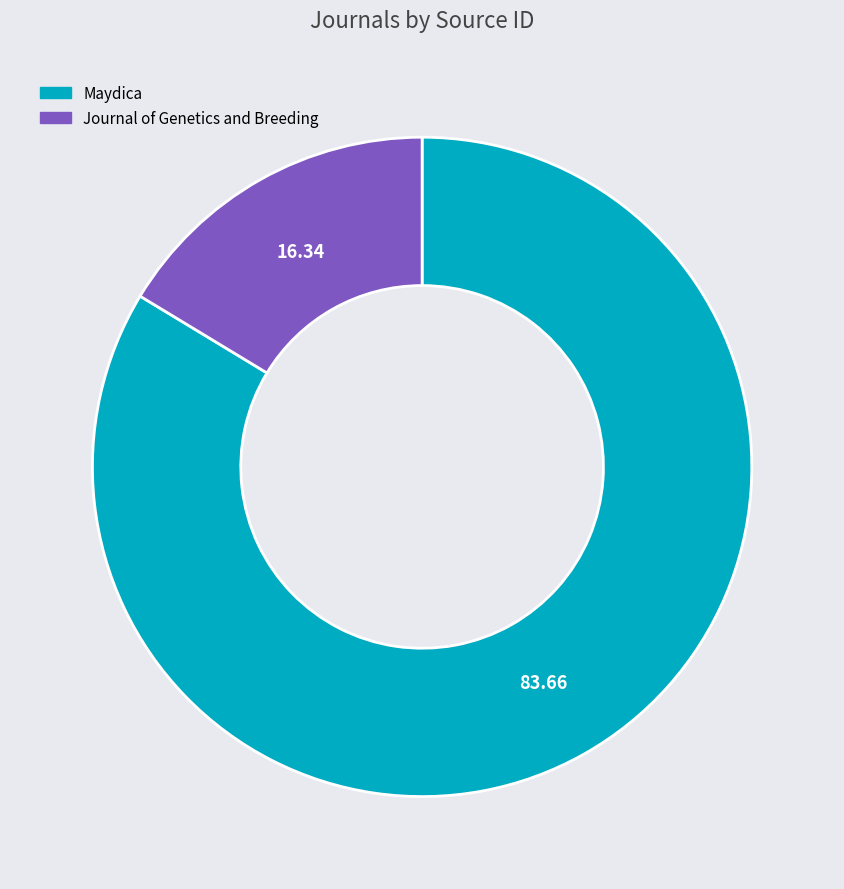

The Maydica slice represents 72% of the pie. True or false?

False